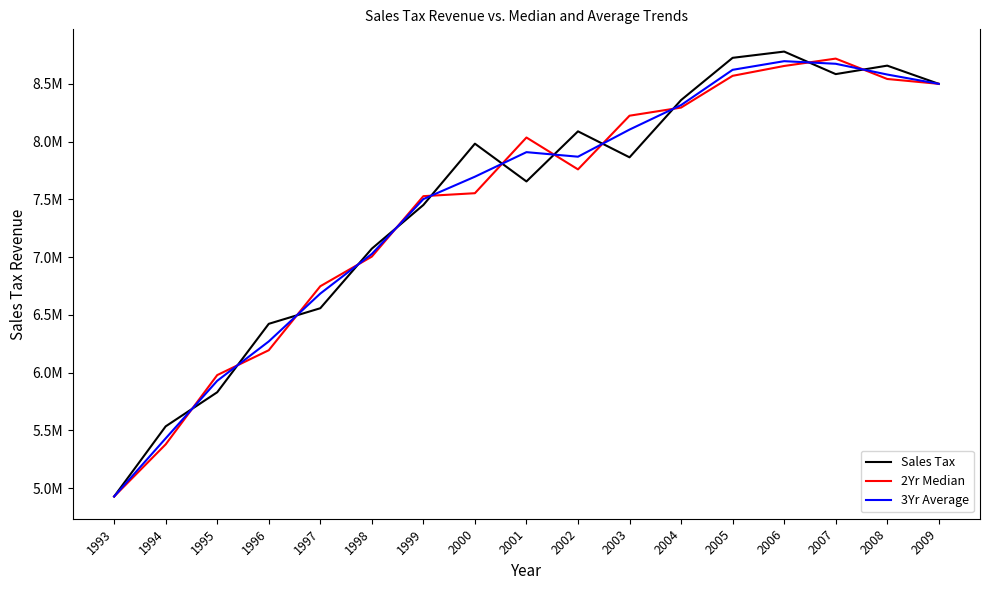

The value of 2Yr Median at 2008 is 14177079.0. True or false?

False